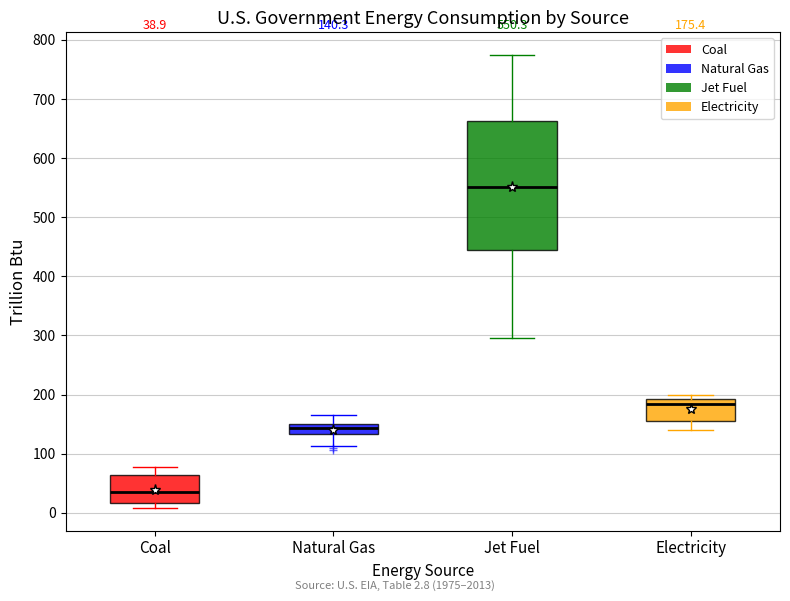

Which box's median line is the highest?

Jet Fuel